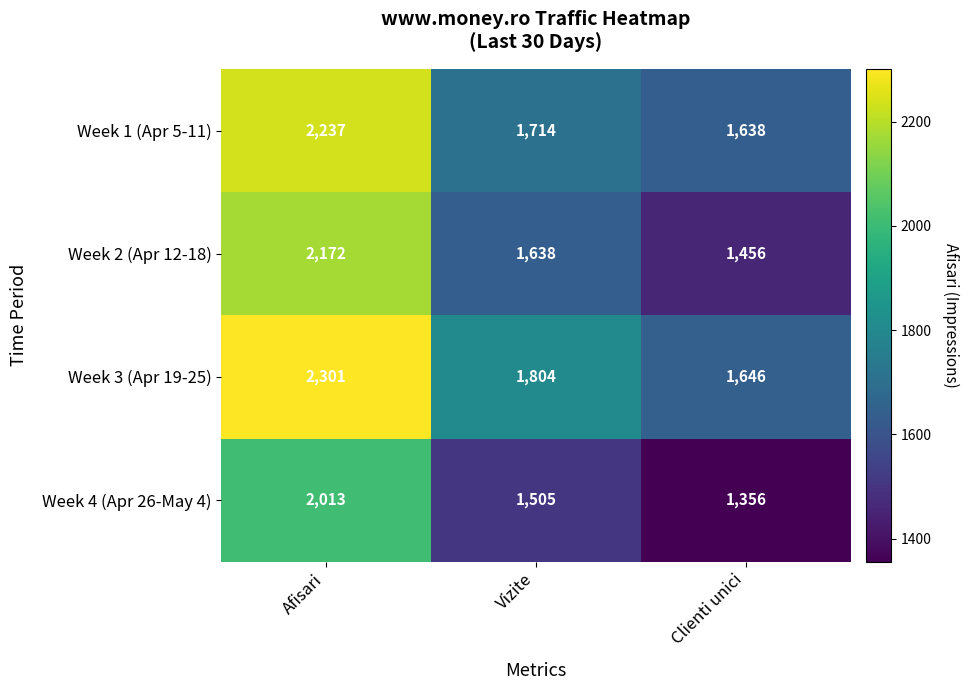

What is the average value of the Week 4 (Apr 26-May 4) series?

1625